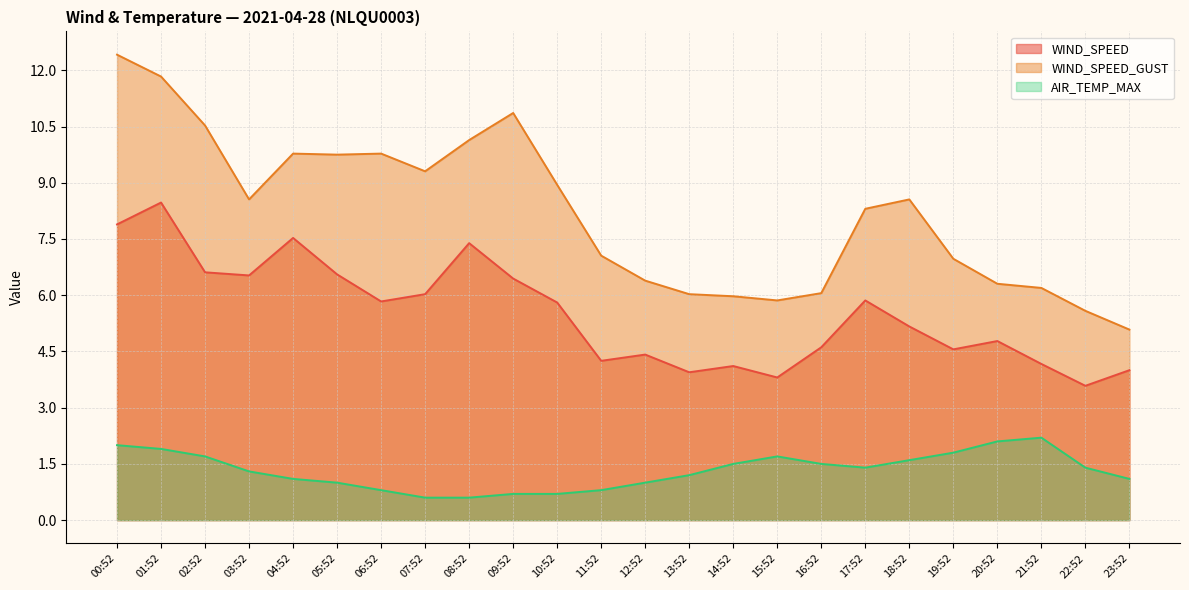

The value of AIR_TEMP_MAX at 11:52 is 0.8. True or false?

True